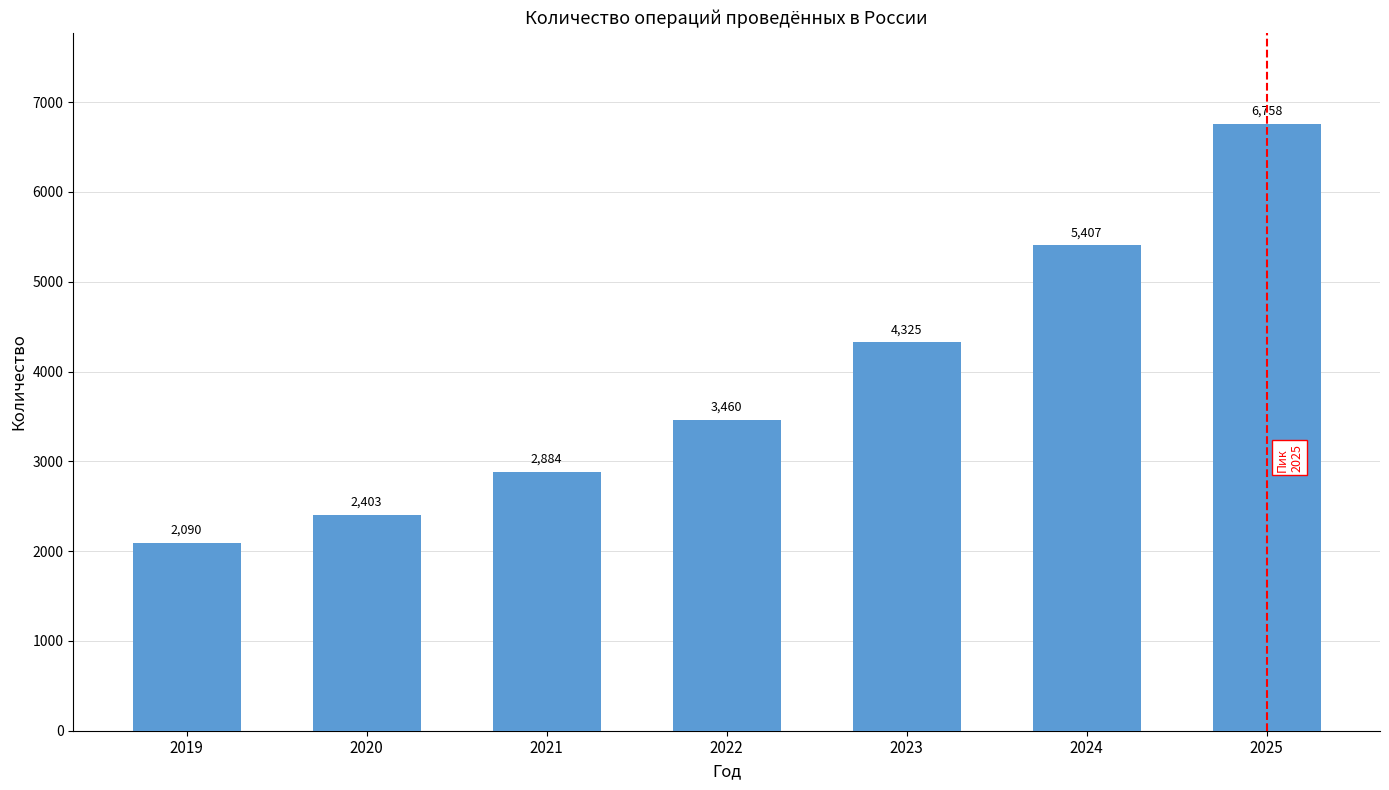

Is it true that the value at 2023 is 4325.4?

True